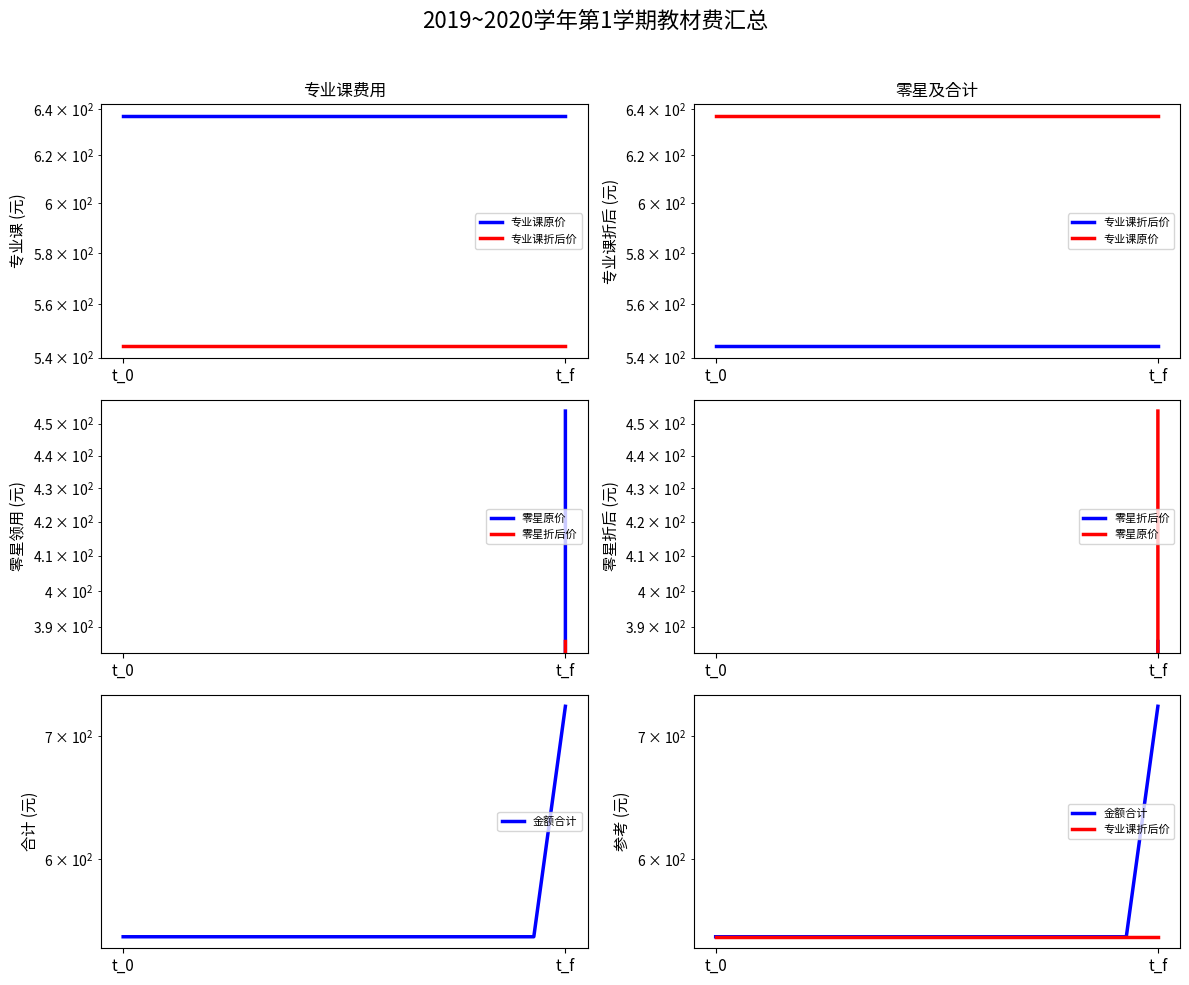

What is the value of the 金额合计 point at the 5th from the left?

544.2